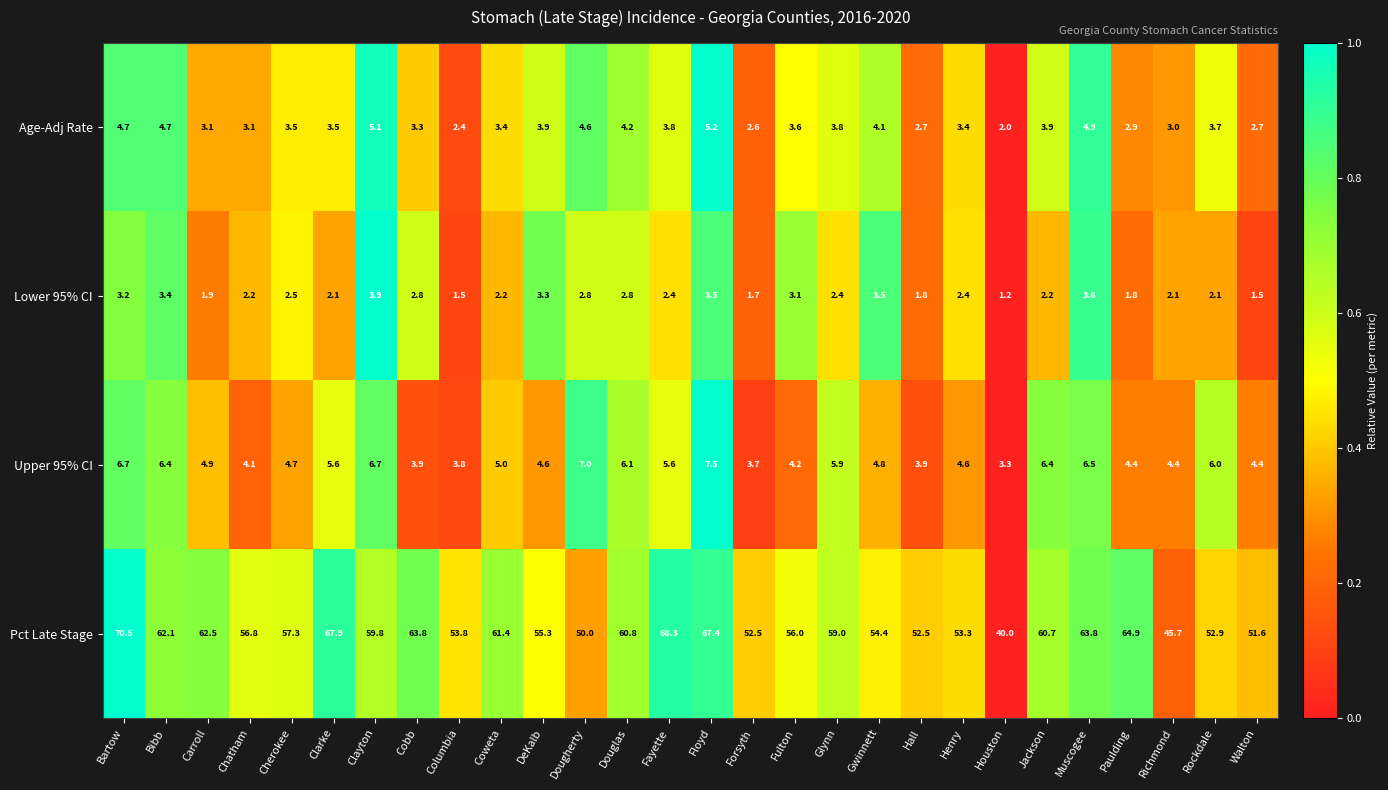

The value of Age-Adj Rate at DeKalb is 6.3. True or false?

False